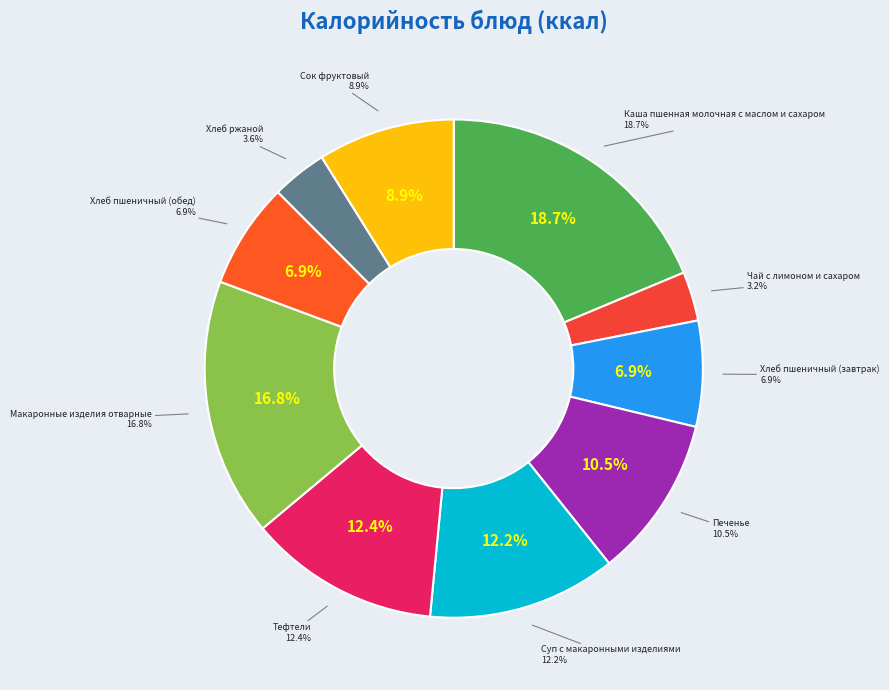

True or false: Макаронные изделия отварные accounts for 17% of the total.

True